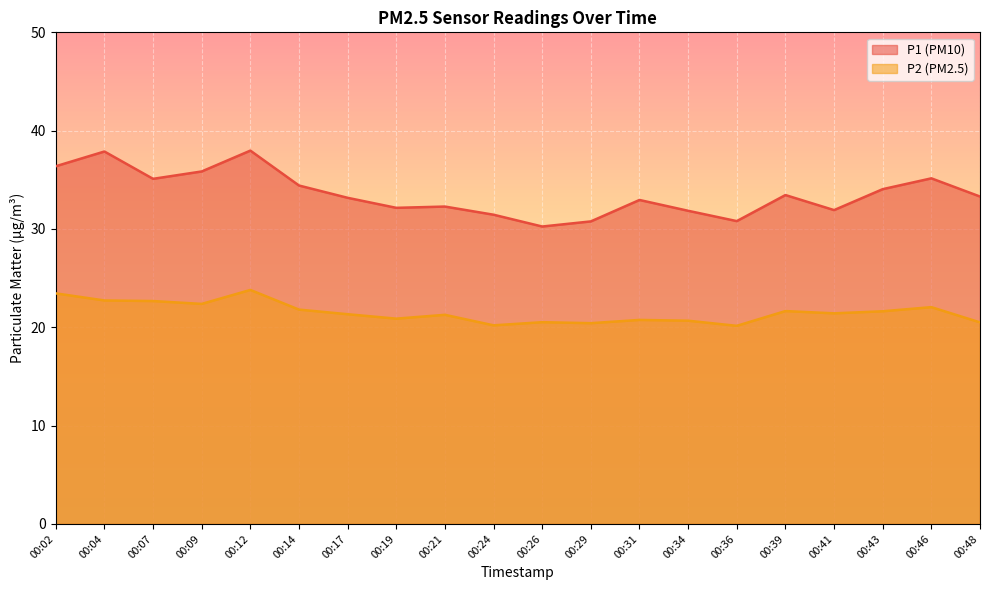

What is the difference between the P2 values at 00:04 and 00:09?

0.4